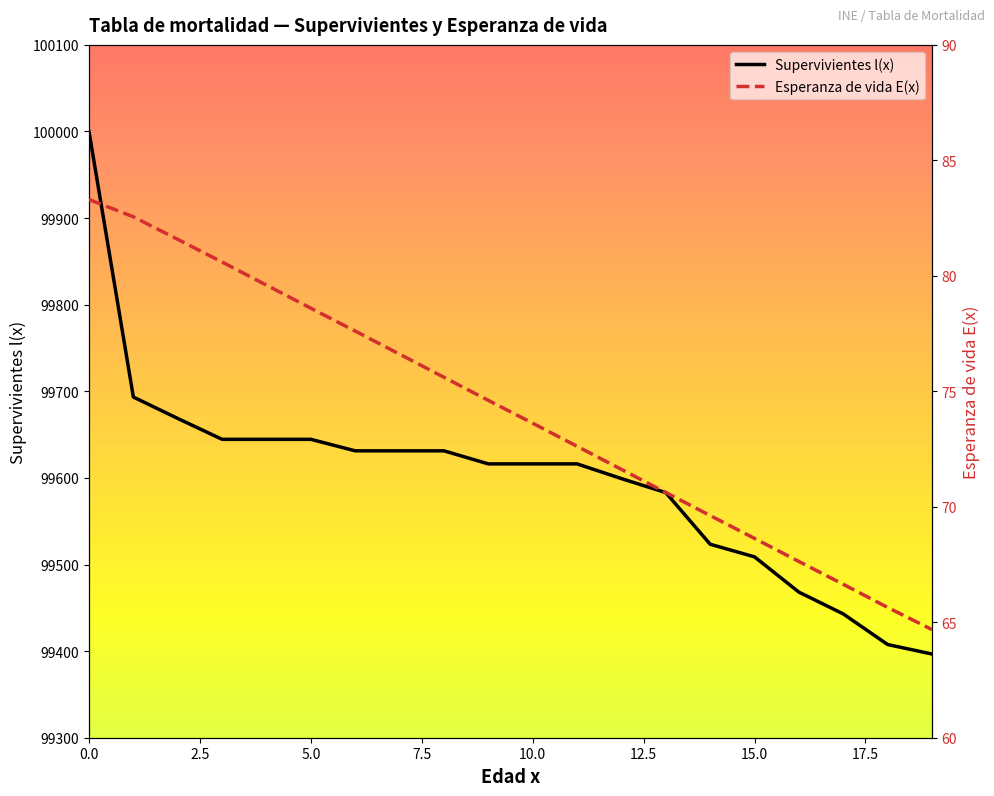

What is the difference between the maximum and minimum values in the Supervivientes l(x) series?

603.3